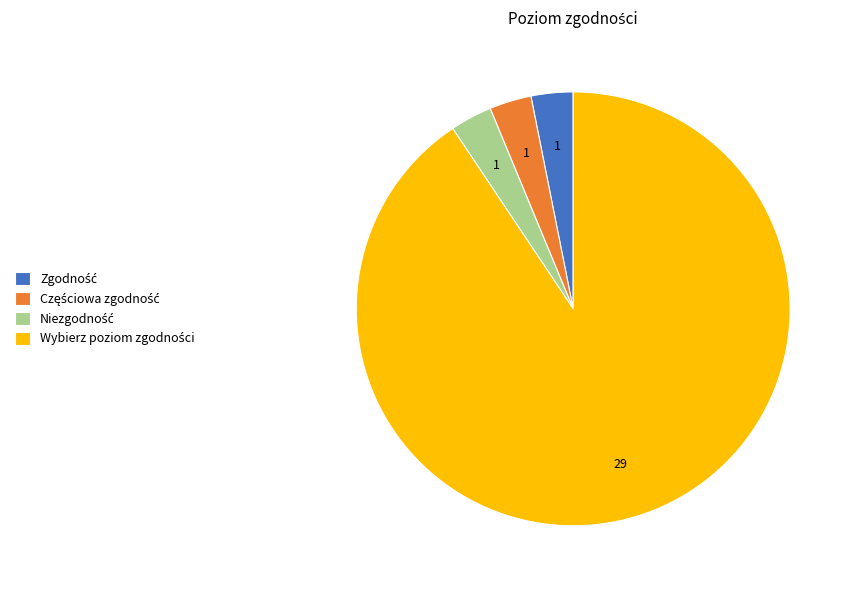

Is there any slice that represents more than half of the pie?

Yes